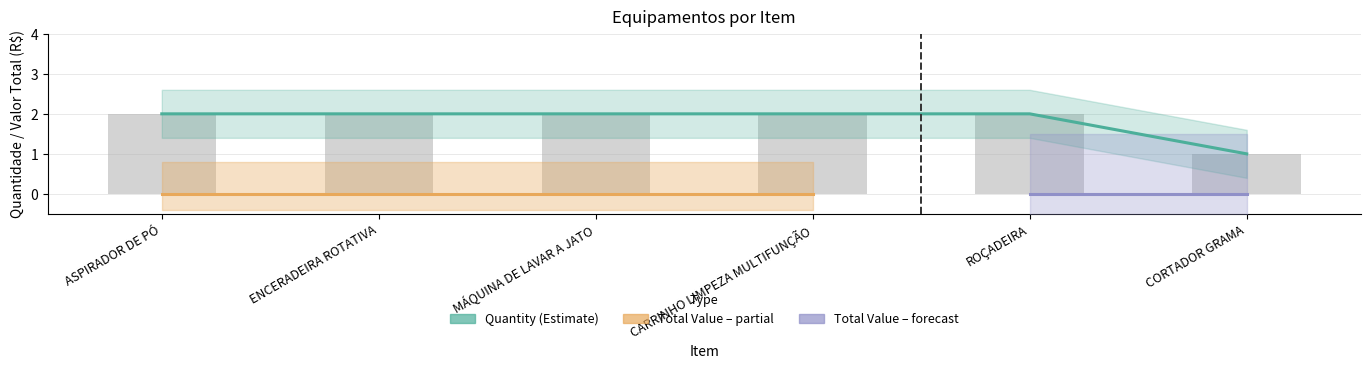

Which label corresponds to the largest value in the chart?

ASPIRADOR DE PÓ